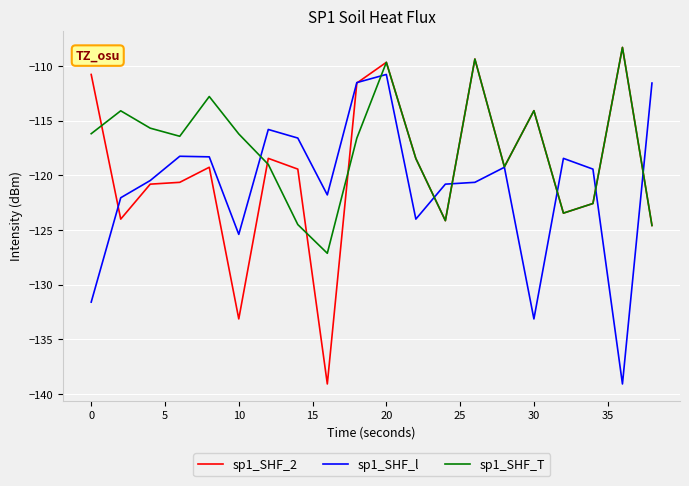

Which series ends up on top after the final intersection of sp1_SHF_l and sp1_SHF_T?

sp1_SHF_l